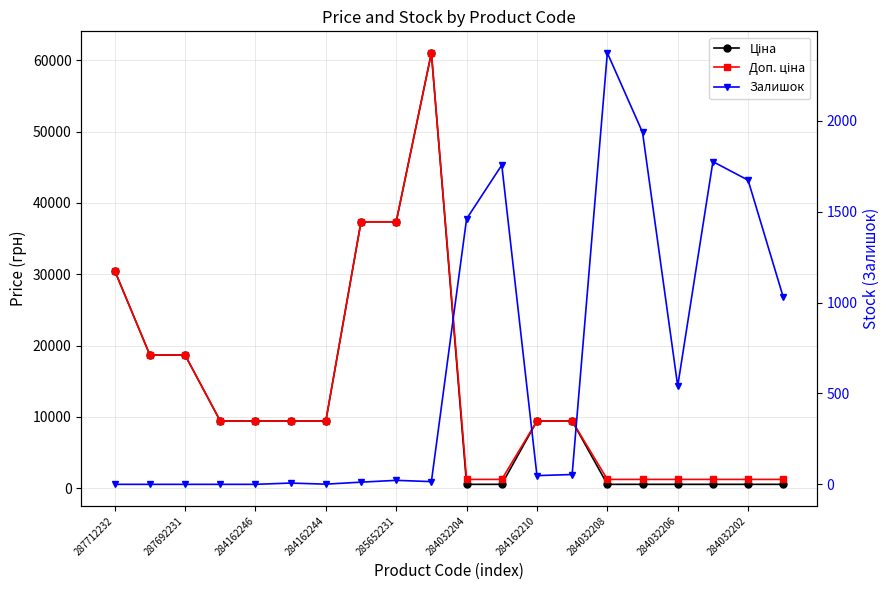

At which label is Залишок closest to 1186?

19